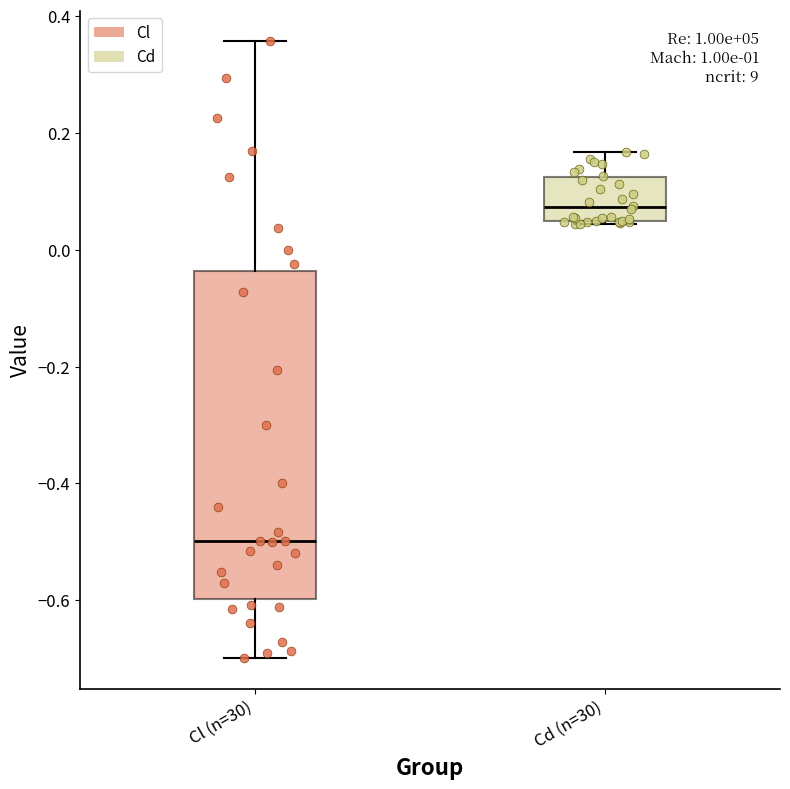

Reading left to right, read every box against the y-axis: the position of its median line, the range the box covers, and the ends of its whiskers. The values are not printed on the chart, so give them approximately, as read against the axis.

Cl (n=30): median -0.50, box -0.60 to -0.04, whiskers -0.70 to 0.36
Cd (n=30): median 0.08, box 0.04 to 0.12, whiskers 0.04 to 0.16